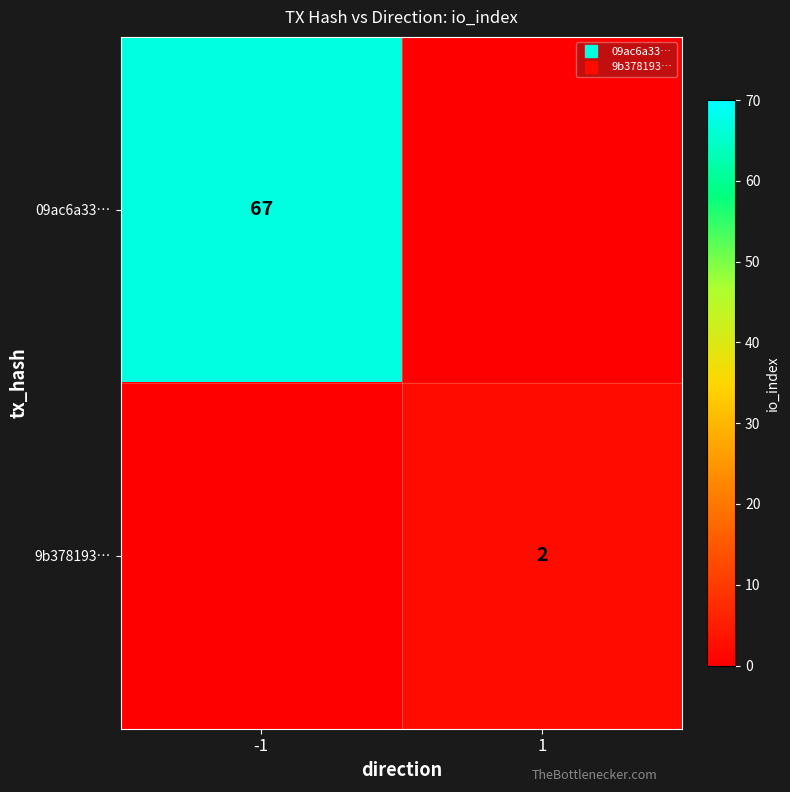

How many distinct data groups are displayed?

2